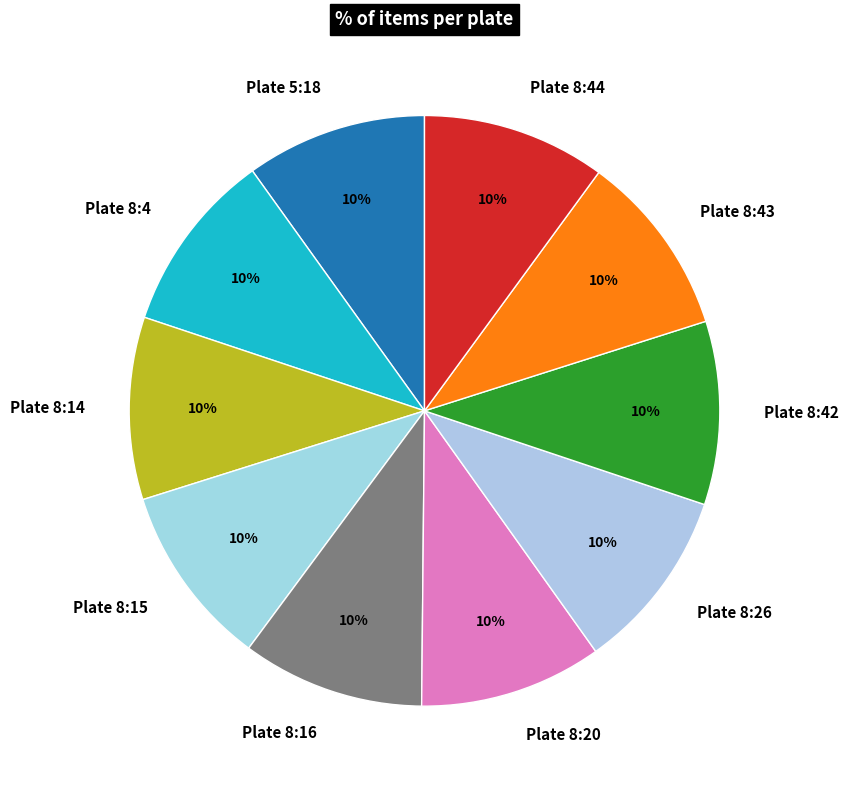

Does Plate 8:44 account for over 50% of the chart?

No